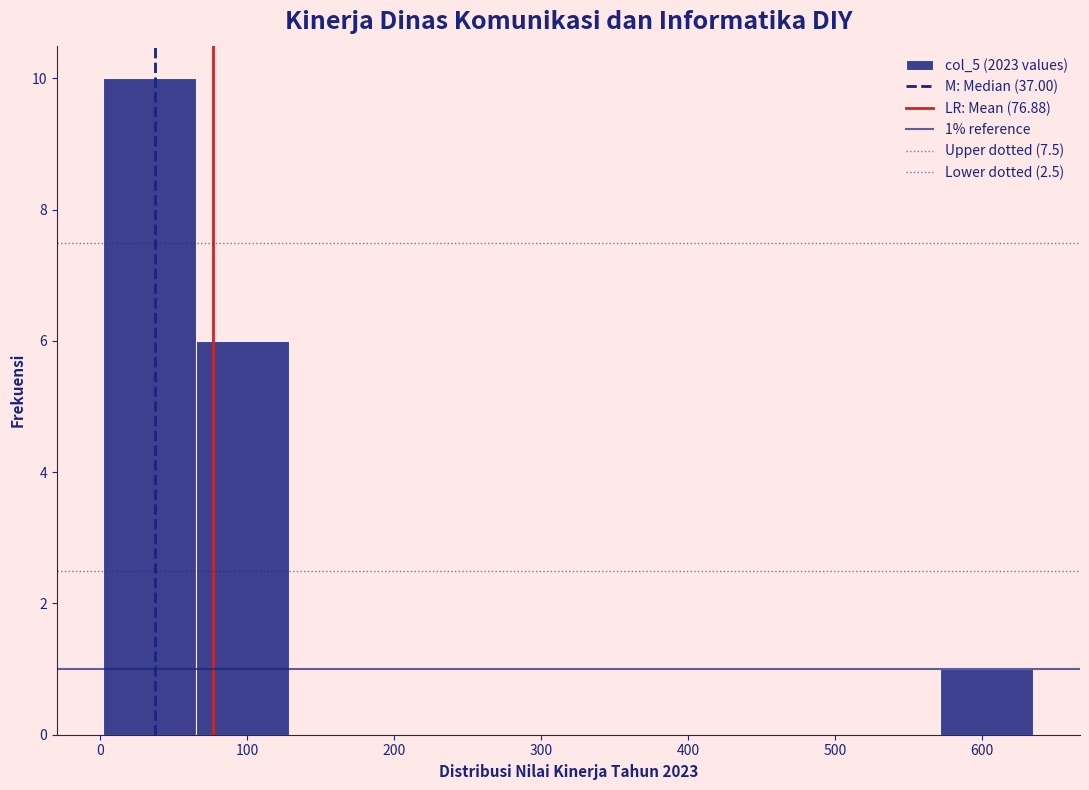

Which range on the x-axis has the tallest bar?

0 to 70